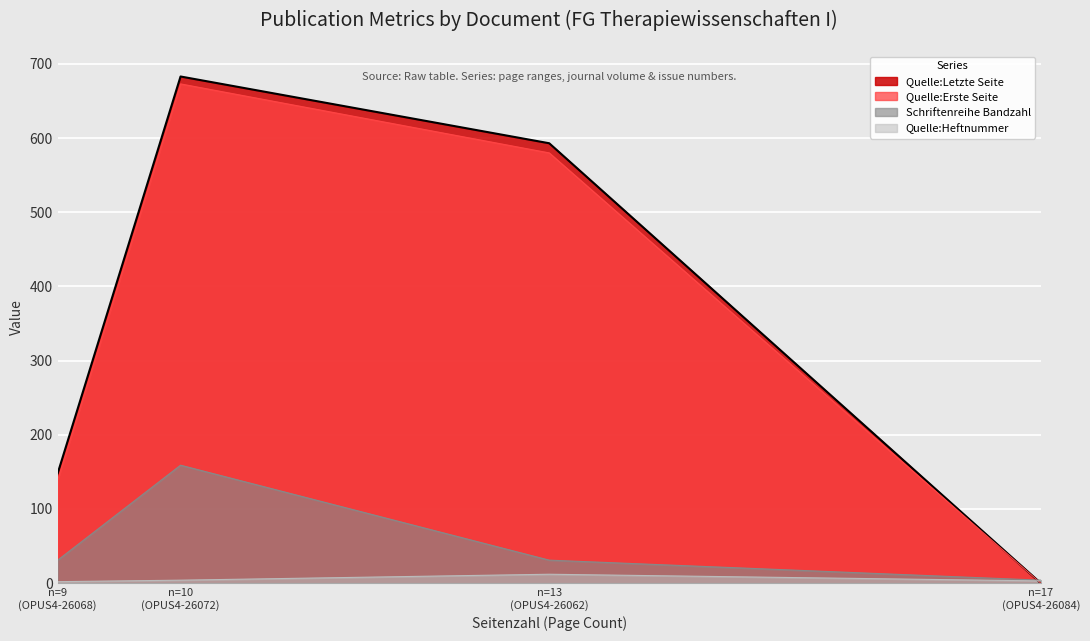

Which category has the lowest value across all series?

OPUS4-26084